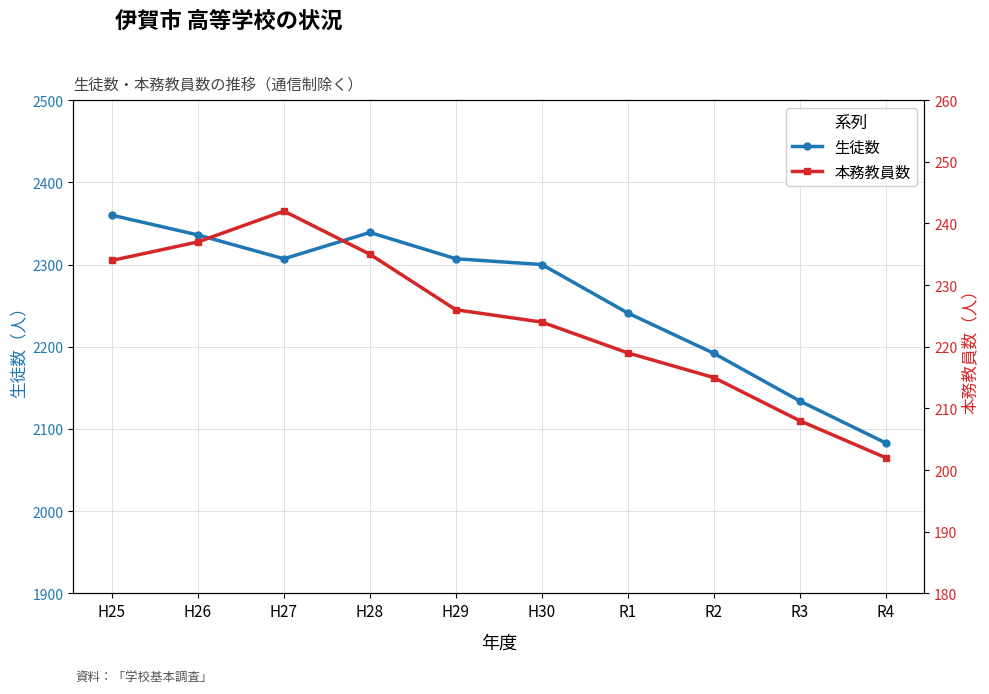

What is the difference between the 生徒数 values at R3 and H30?

166